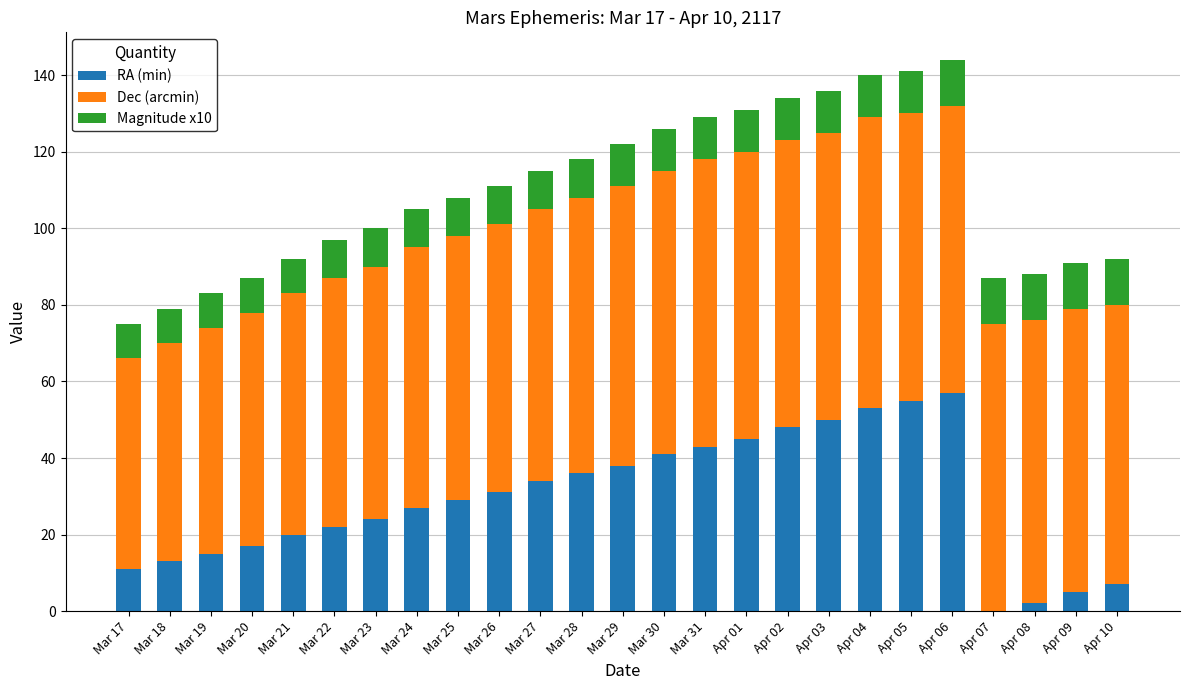

The value of RA (min) at Mar 24 is 27. True or false?

True